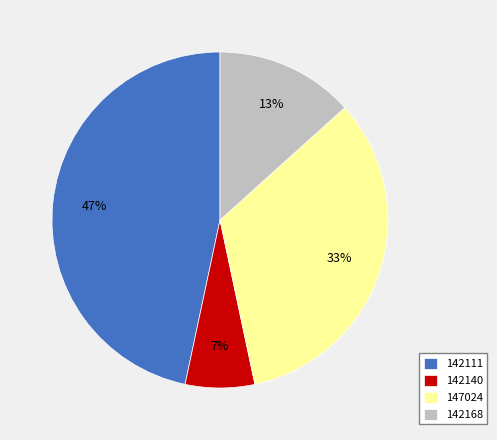

Which category has the smallest portion of the pie?

142140